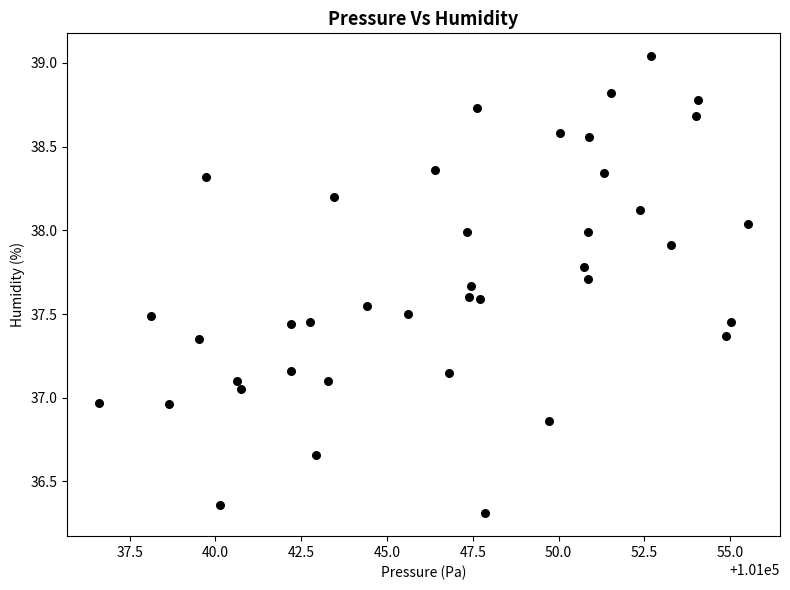

What is the range of X values (max minus min)?

18.9